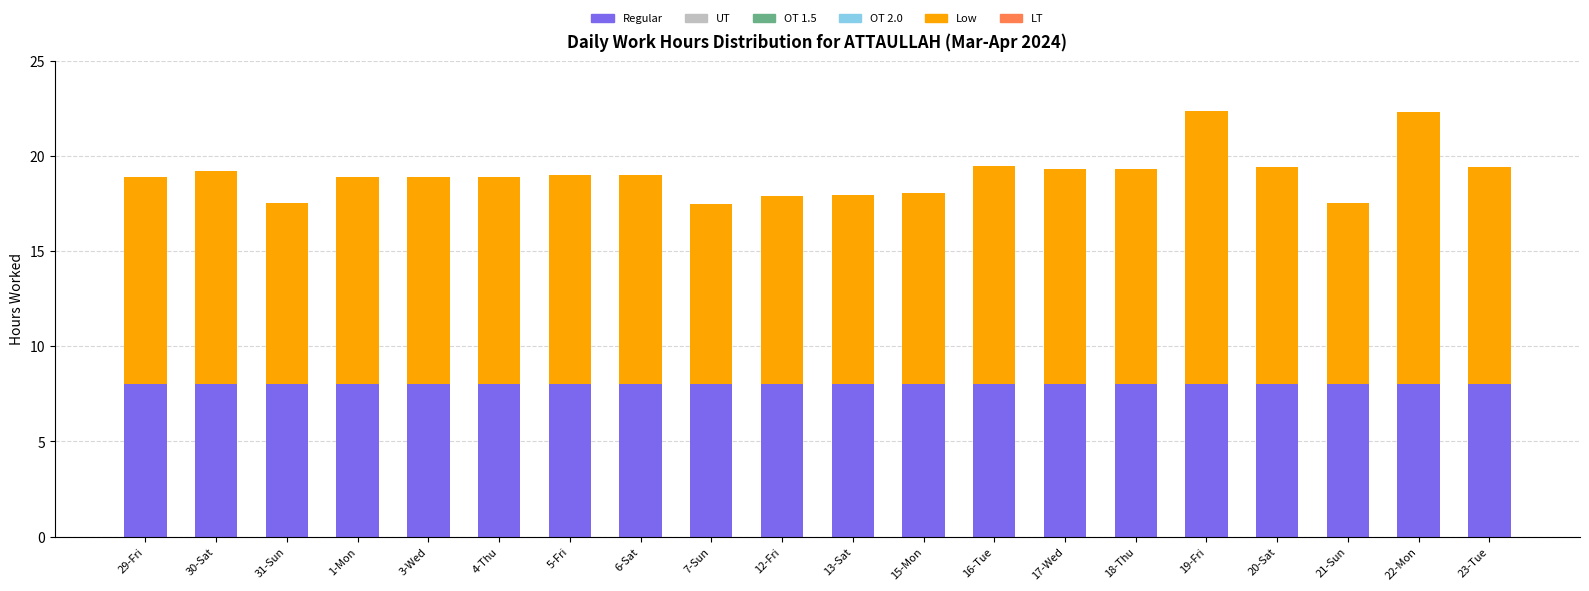

How many data points does each series have?

20